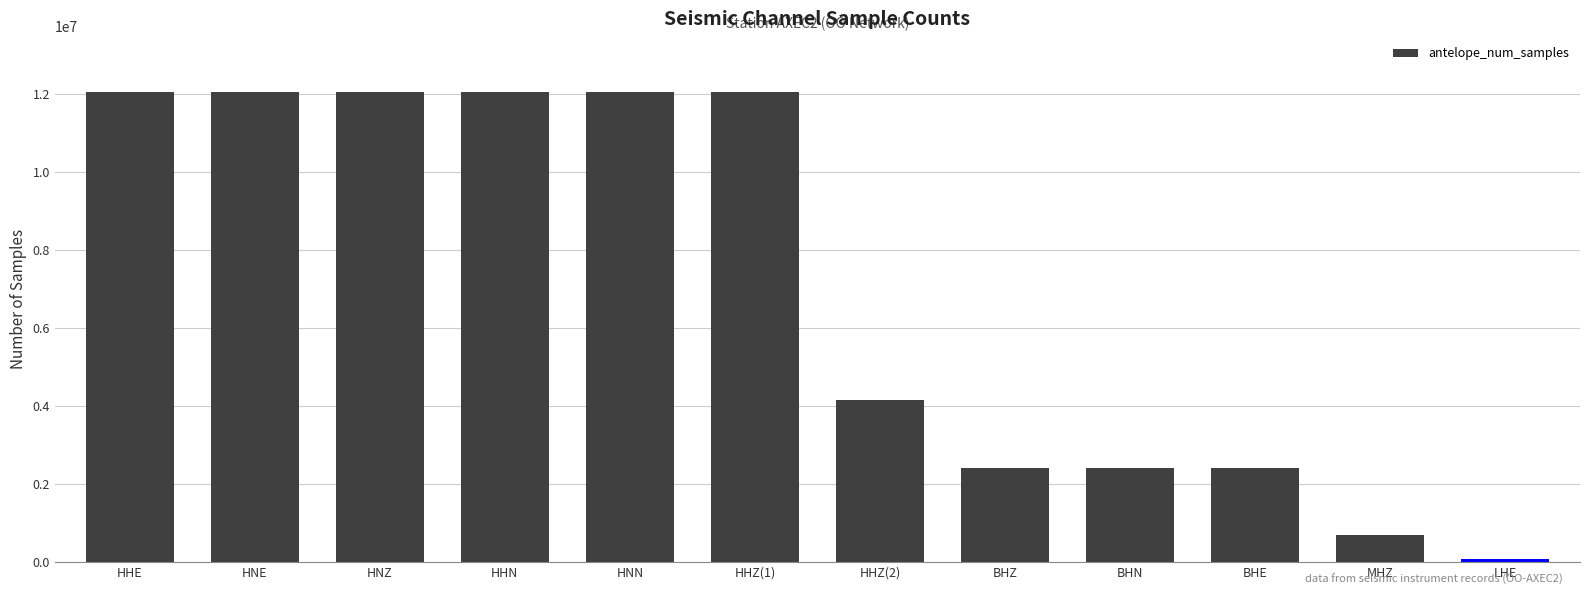

What is the smallest value displayed?

86400